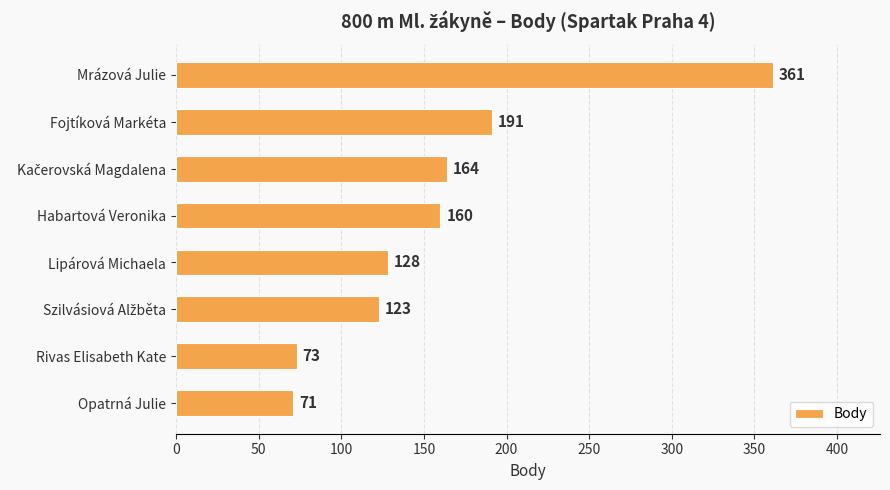

True or false: the data shows 229 at Habartová Veronika.

False